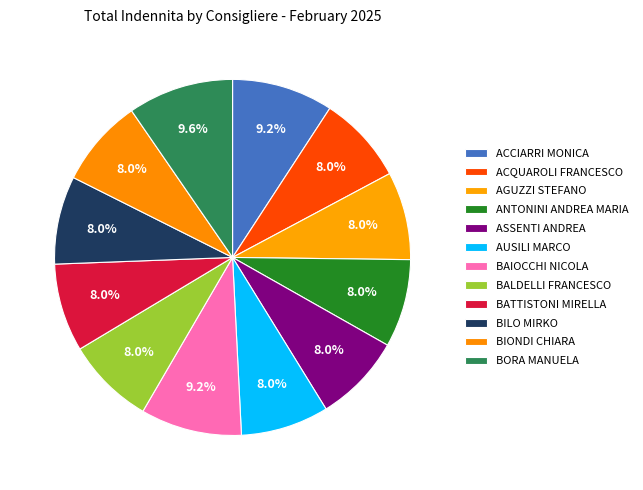

How many slices are in this pie chart?

12